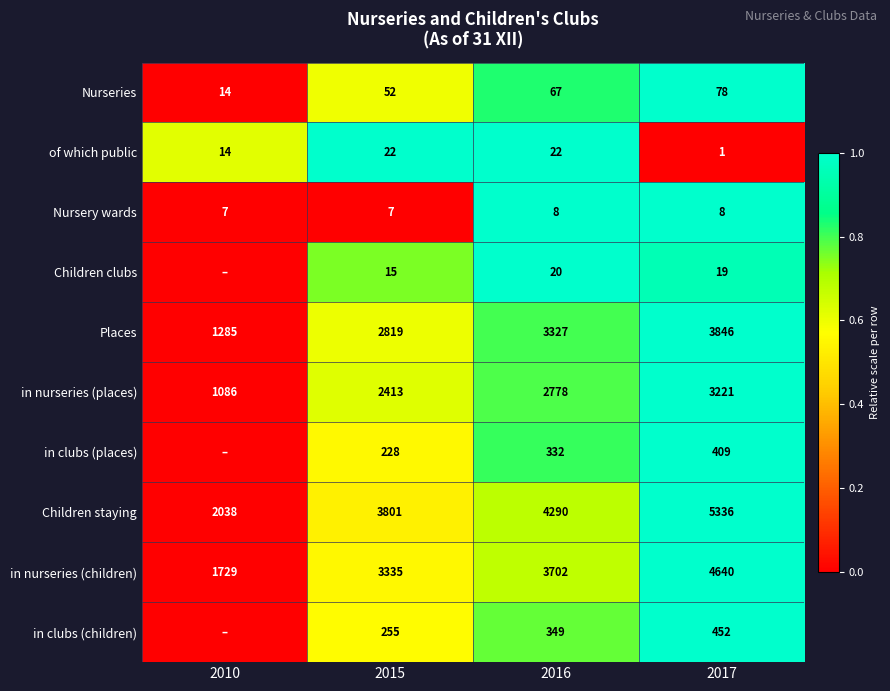

What value does the in nurseries (places) series have at 2015?

2413